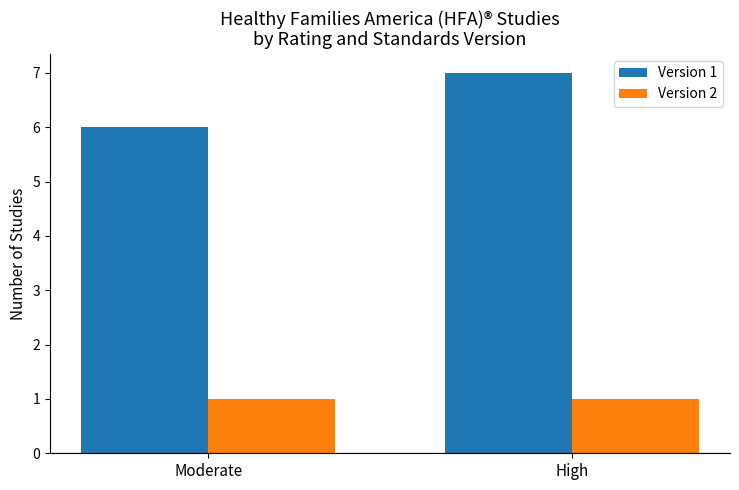

What is the sum of all Version 2 values?

2